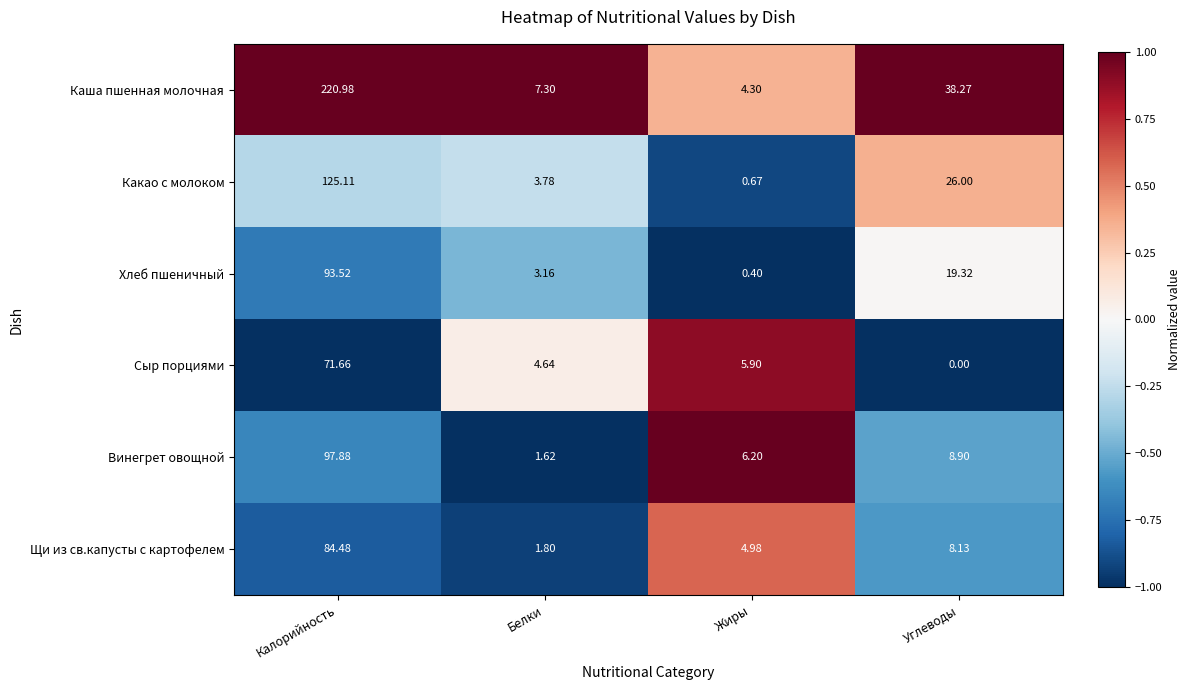

Between Белки and Углеводы, which series saw the biggest shift?

Каша пшенная молочная